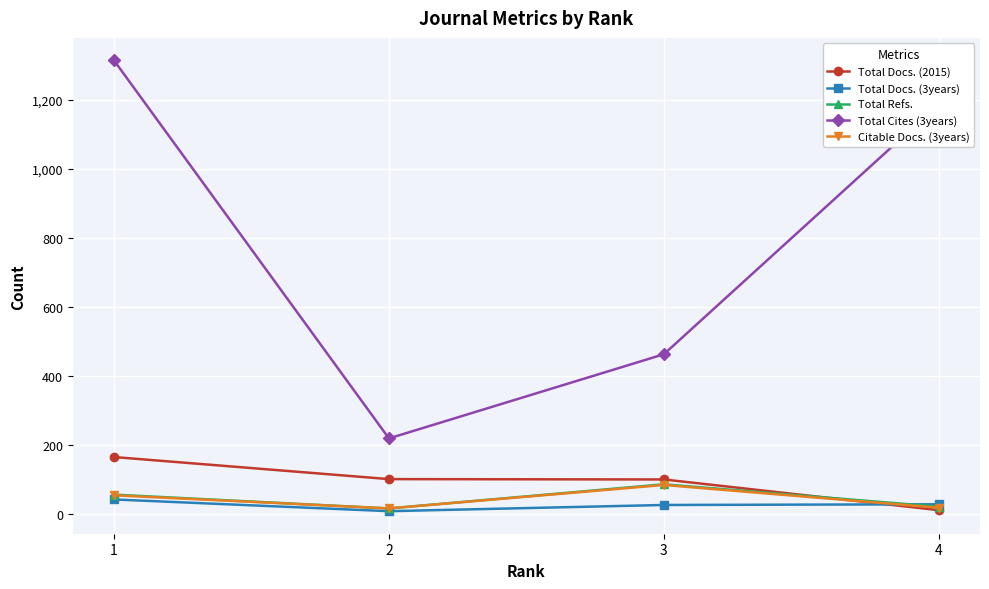

Which series has the largest total across all categories?

Total Cites (3years)